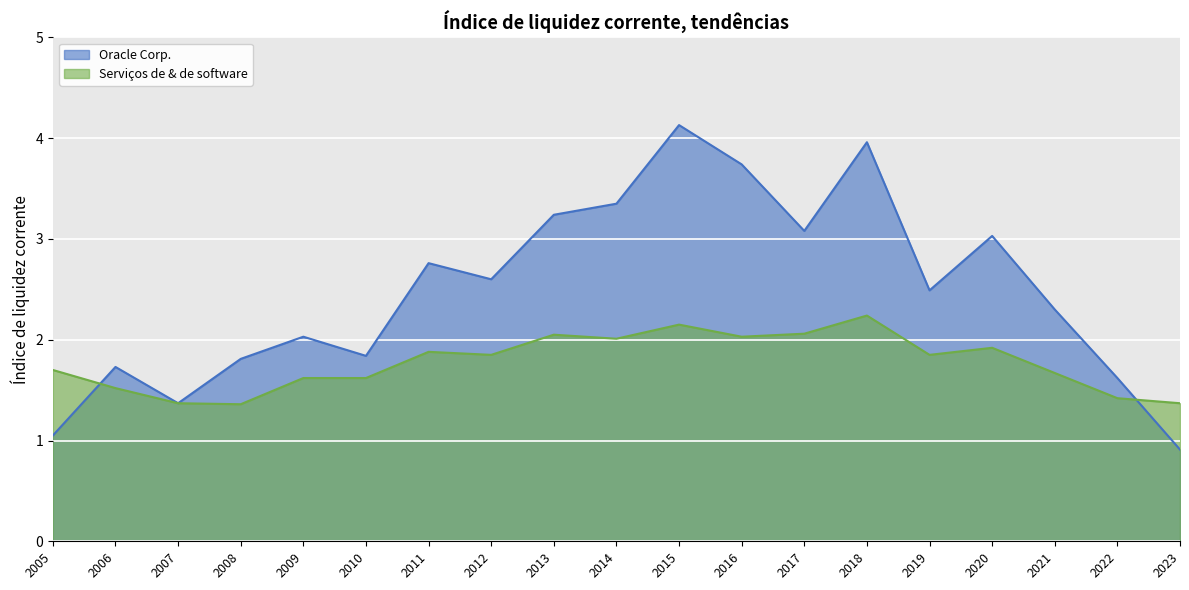

What is the approximate value of Serviços de & de software at 2014?

2.0